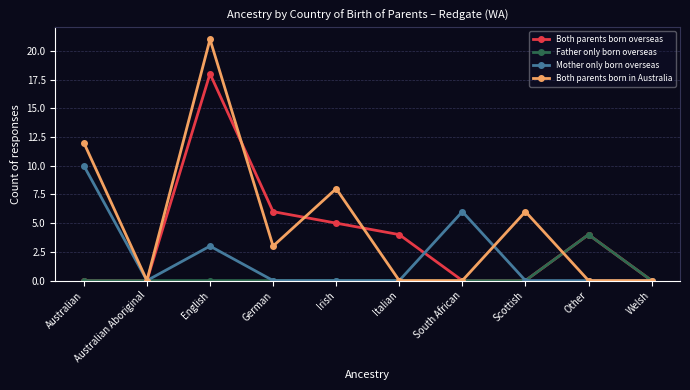

What is the difference between the highest and lowest values at Other?

4